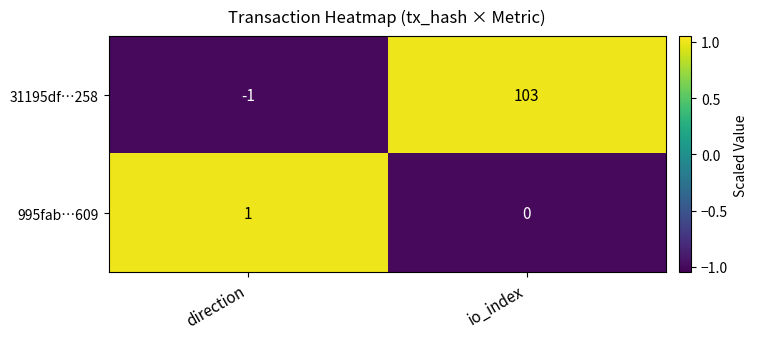

Which series changed the most between direction and io_index?

31195df…258